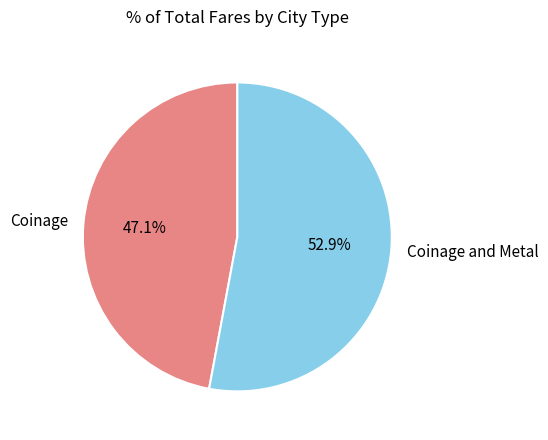

What is the majority slice?

Coinage and Metal